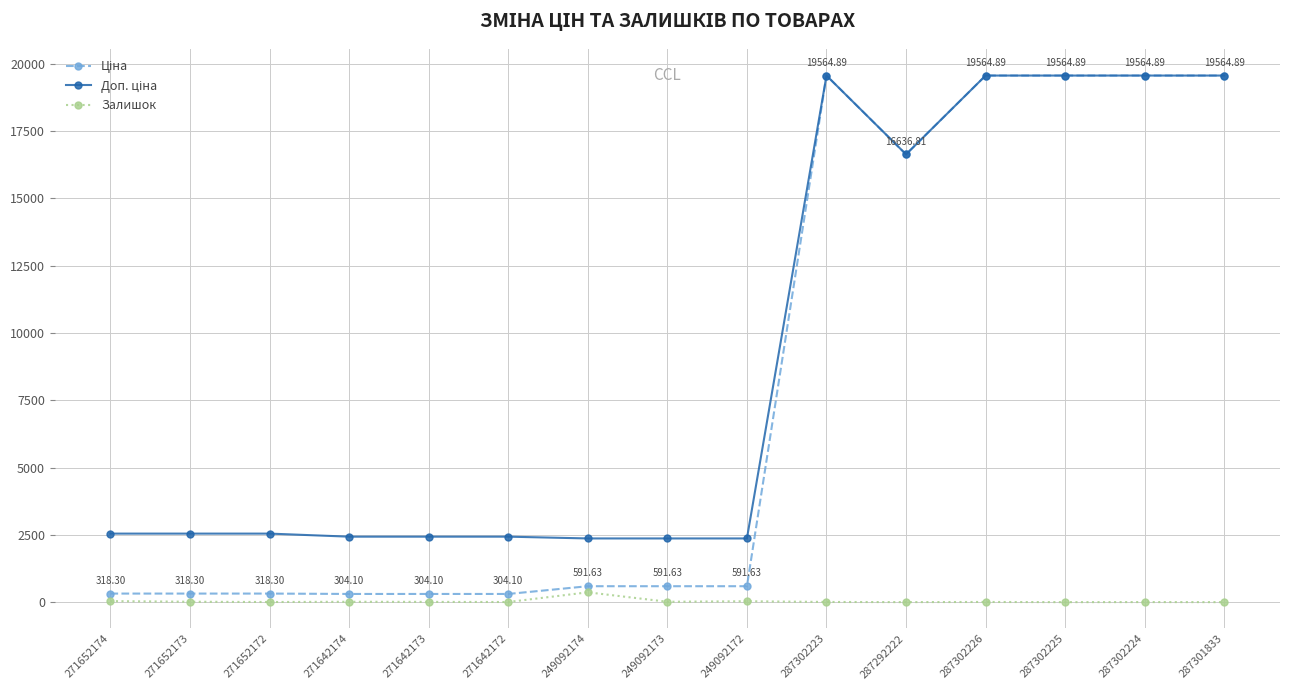

What is the label of the 14th point from the left?

287302224